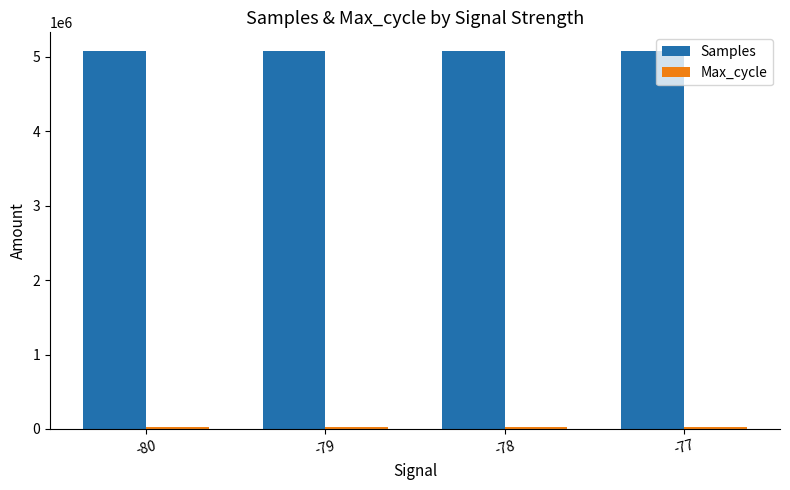

Which series has the largest range (max minus min)?

Samples